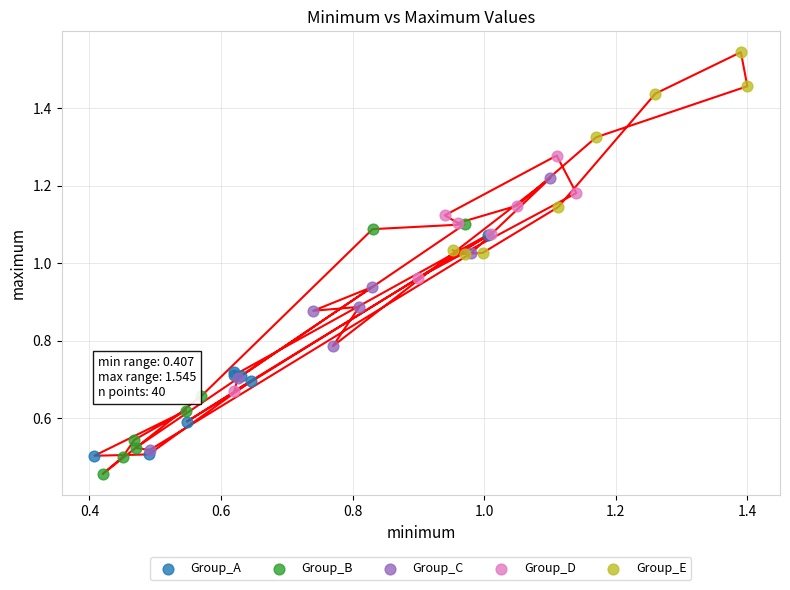

Which series contains the highest Y value?

Group_E